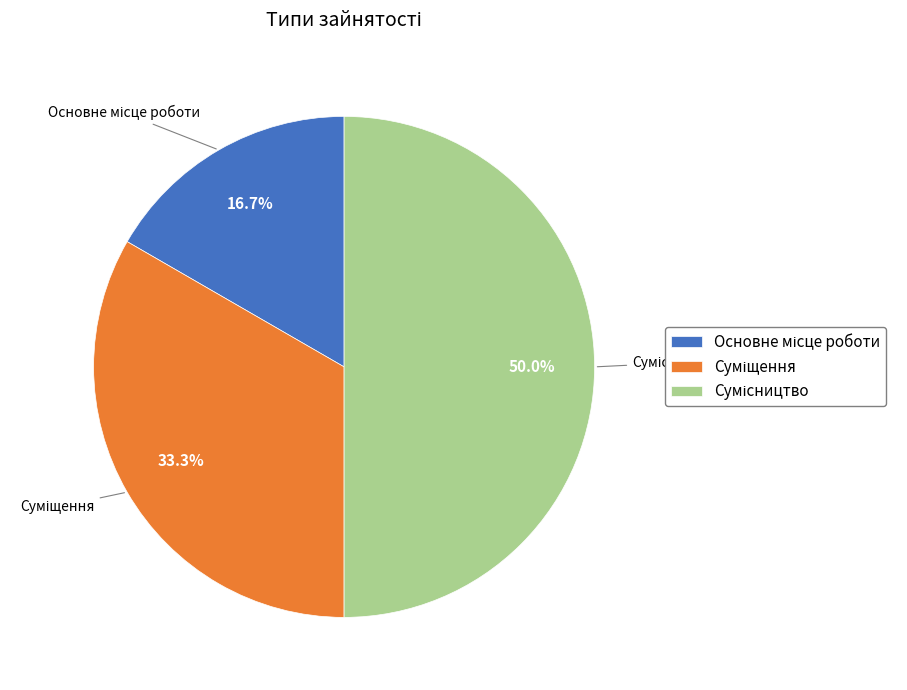

To the nearest percent, what is the average slice percentage?

33%